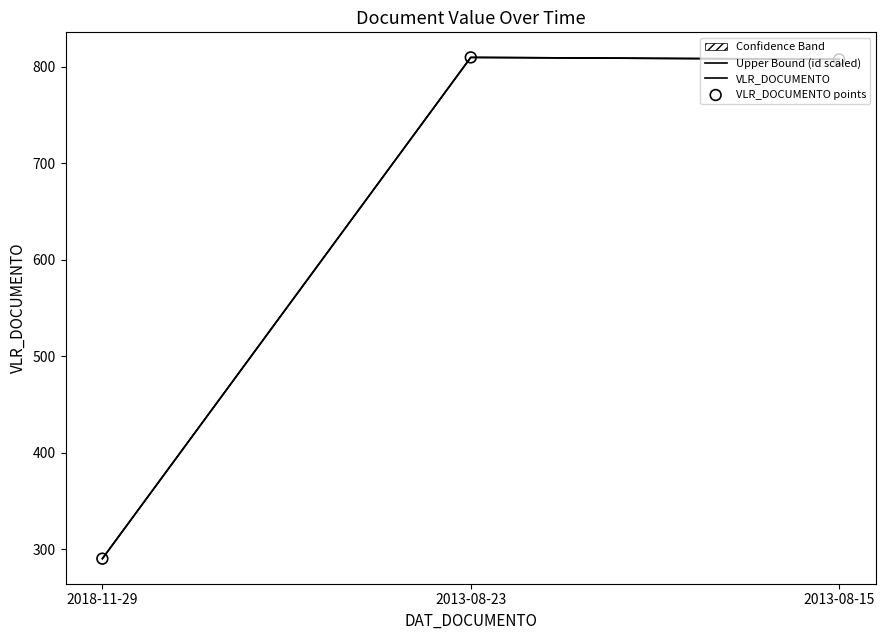

What is the total value across all series at 2018-11-29?

870.0